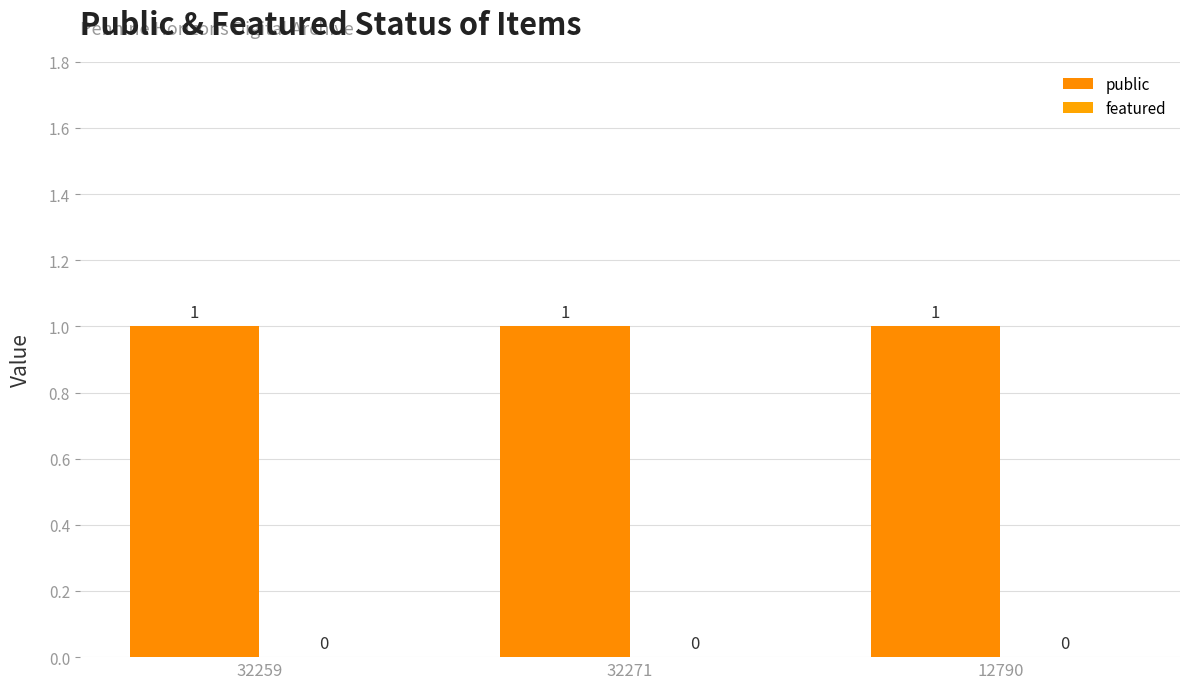

Reading left to right, what are all the values shown in this chart?

public: 1	1	1
featured: 0	0	0